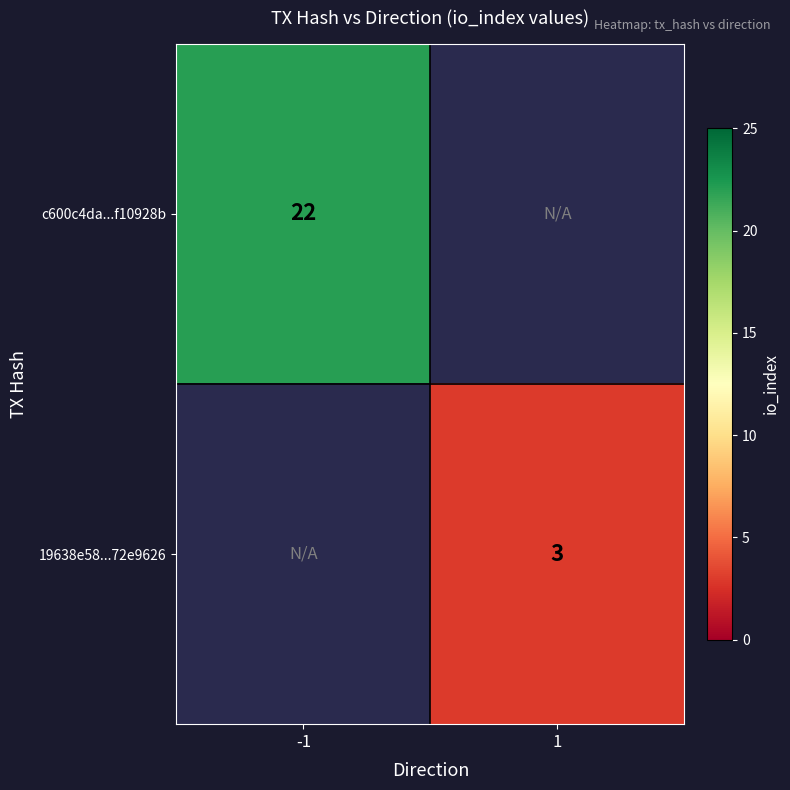

The c600c4da...f10928b series shows 30 at -1. True or false?

False